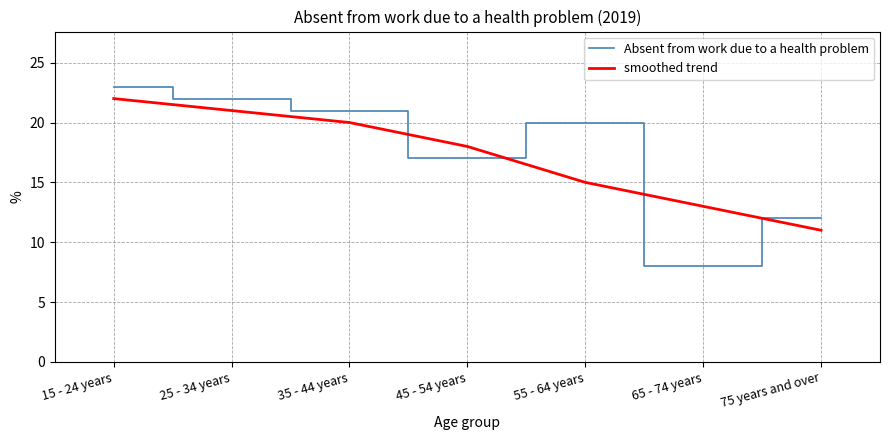

At which category is the sum across all series the highest?

15 - 24 years